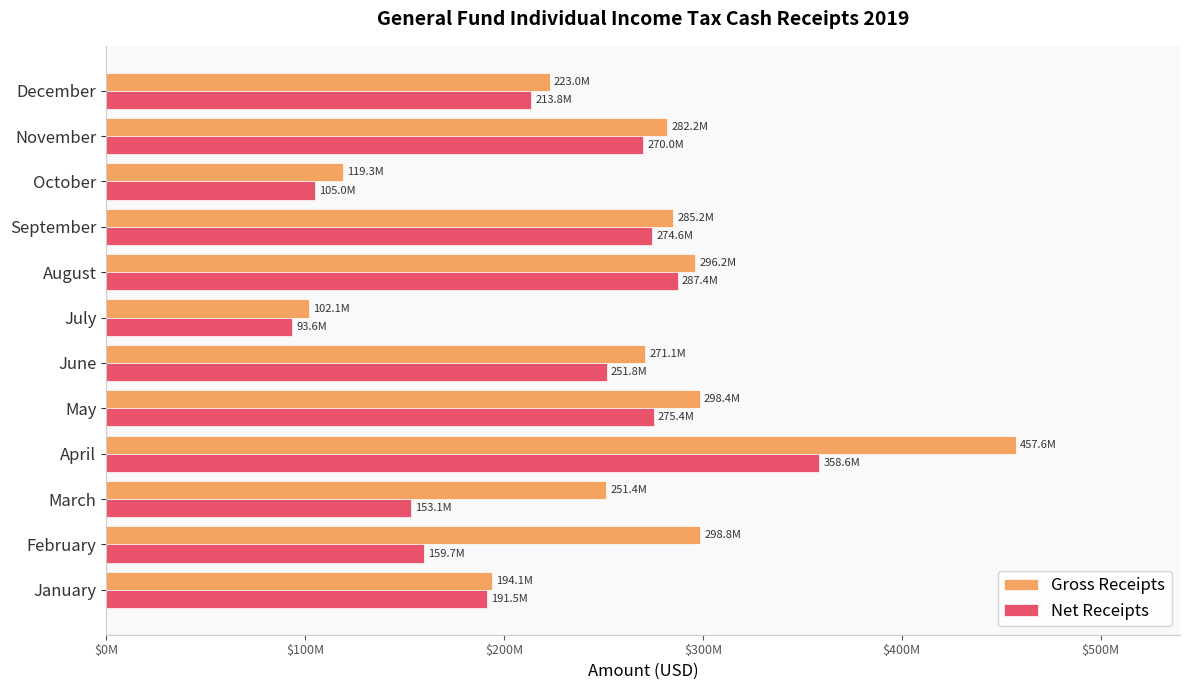

Reading left to right, what are all the values shown in this chart?

Gross Receipts: 194066462.2	298774298.8	251398976.2	457559603.2	298365749.3	271125153.0	102146658.1	296161953.2	285211812.4	119299131.8	282205213.1	223000943.5
Net Receipts: 191547880.1	159689819.0	153055942.1	358576346.6	275417412.6	251756145.3	93624933.0	287438887.1	274587804.2	104978167.2	270010392.4	213821889.1